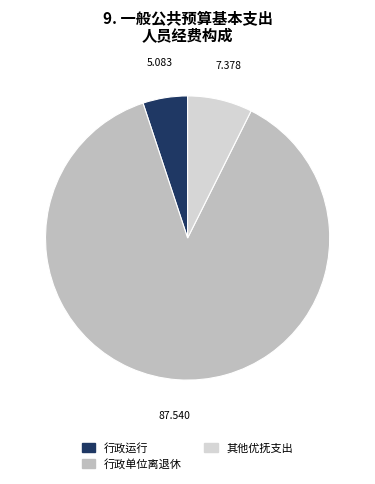

To the nearest percent, what is the difference between the 行政单位离退休 and 其他优抚支出 slice percentages?

80%